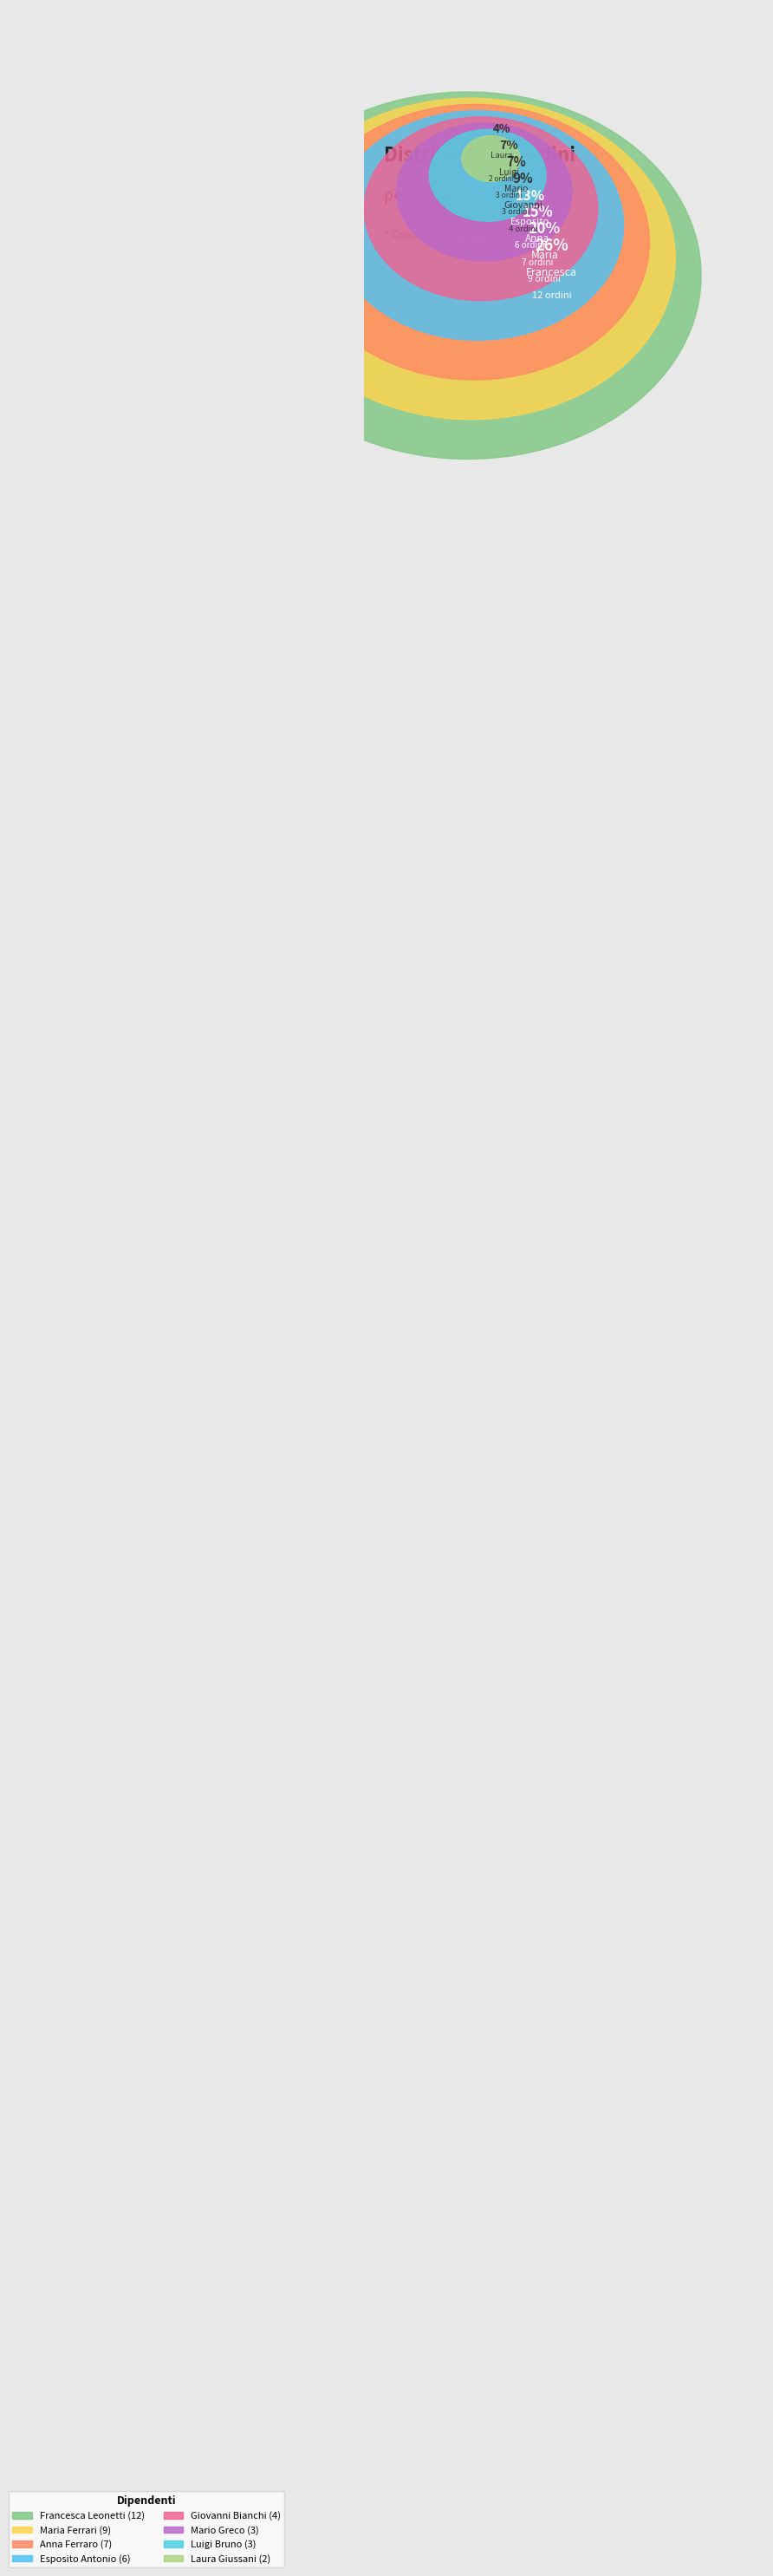

What percentage is NOT represented by Anna Ferraro?

84.8%